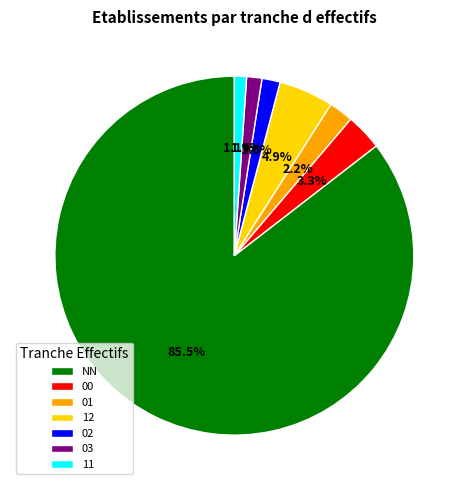

To the nearest percent, what is the difference between the 00 and 01 slice percentages?

1%